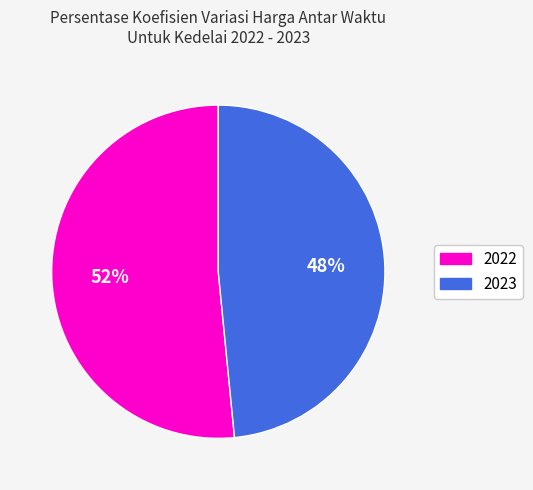

What is the smallest slice in the pie chart?

2023